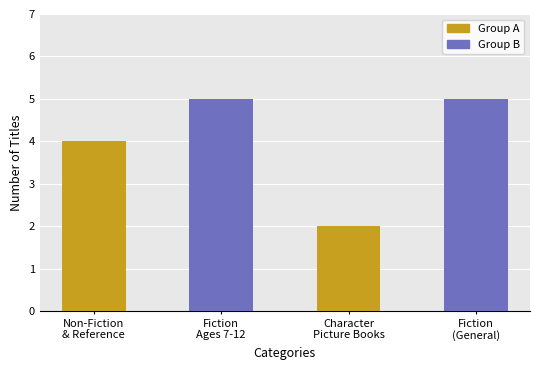

The Group A series shows 4 at Non-Fiction
& Reference. True or false?

True